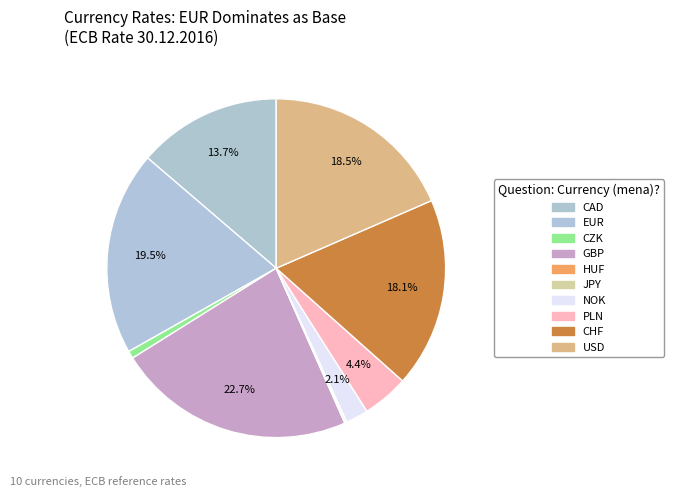

Which has a higher value, EUR or PLN?

EUR